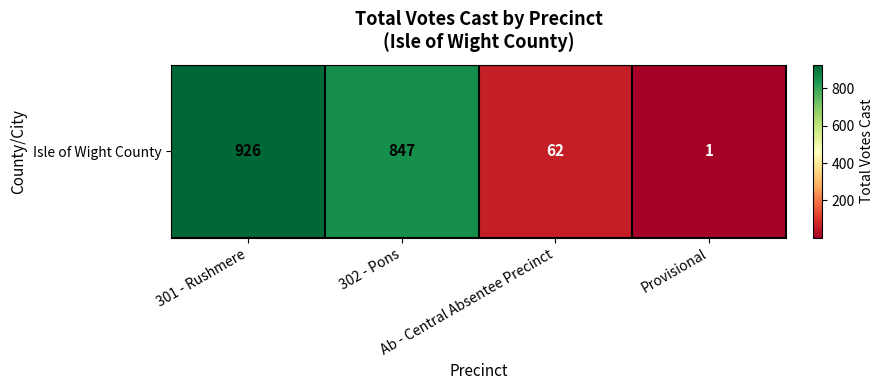

What is the greatest value displayed?

926